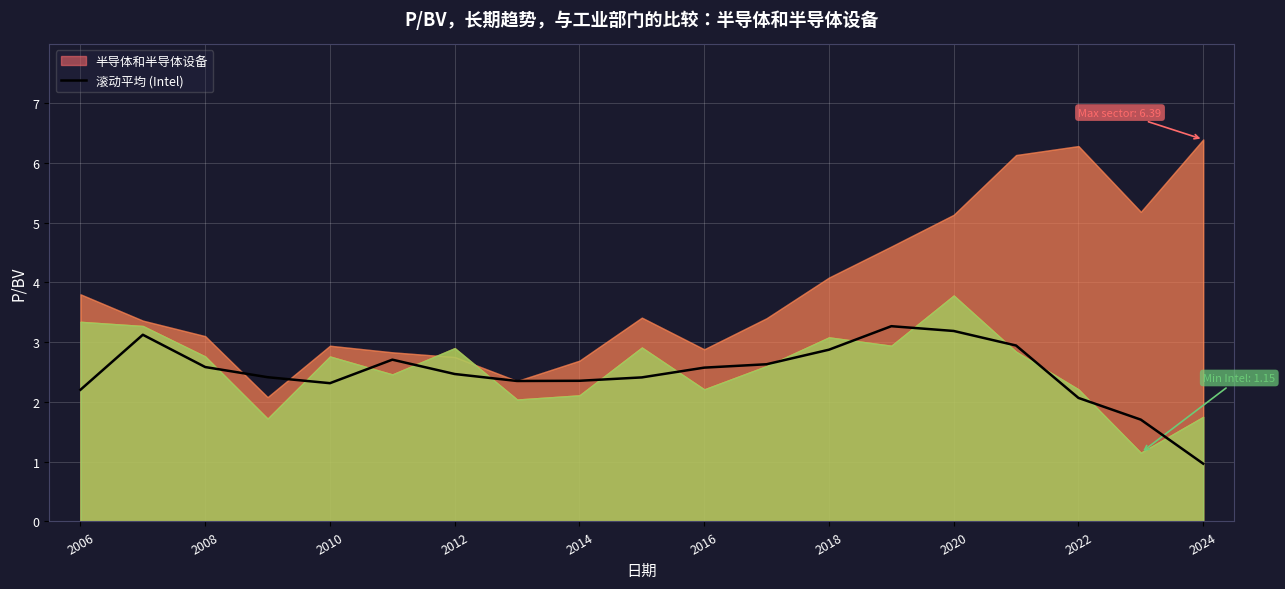

What is the lowest value of the 滚动平均 (Intel) series?

1.0